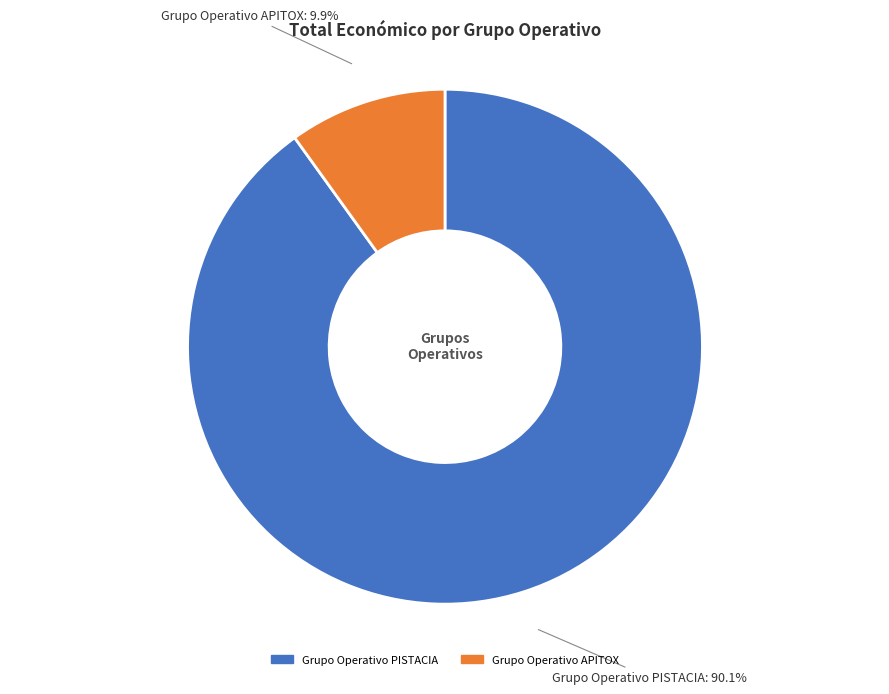

Is there a majority slice in this chart?

Yes